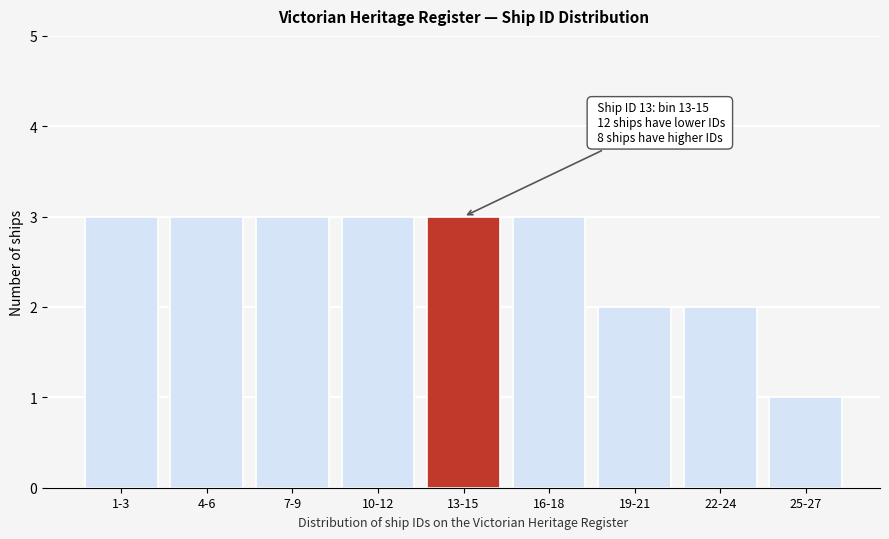

Reading left to right, what are all the values shown in this chart?

1-3=3	4-6=3	7-9=3	10-12=3	13-15=3	16-18=3	19-21=2	22-24=2	25-27=1